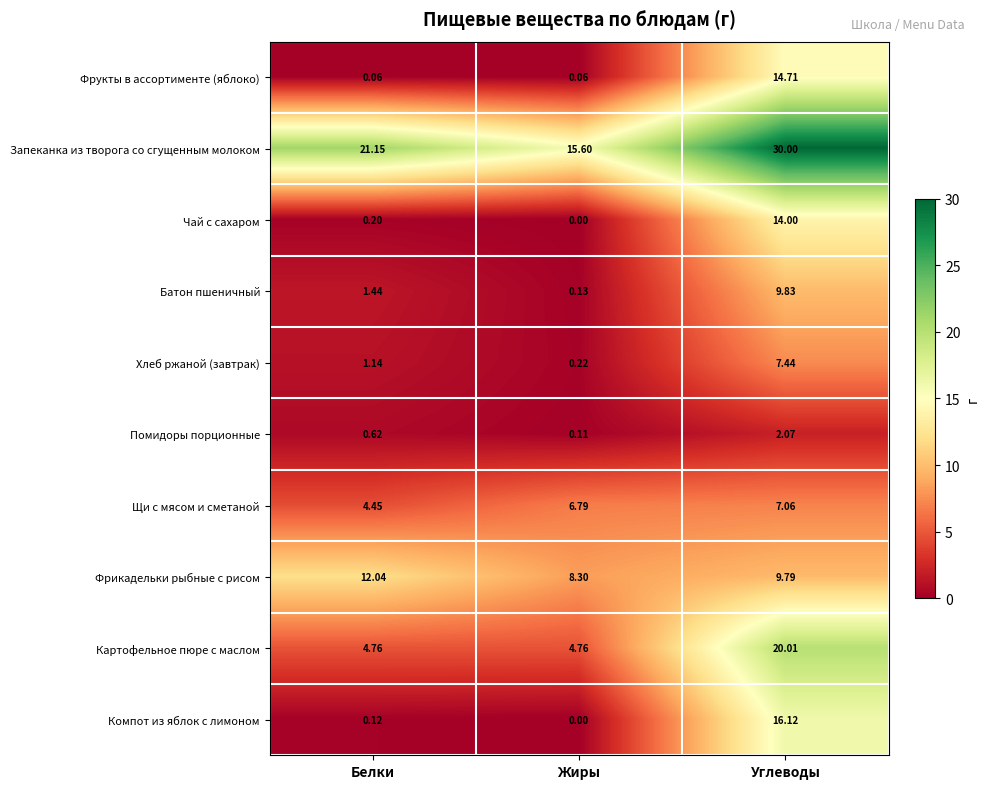

Which category has the highest value across all series?

Углеводы